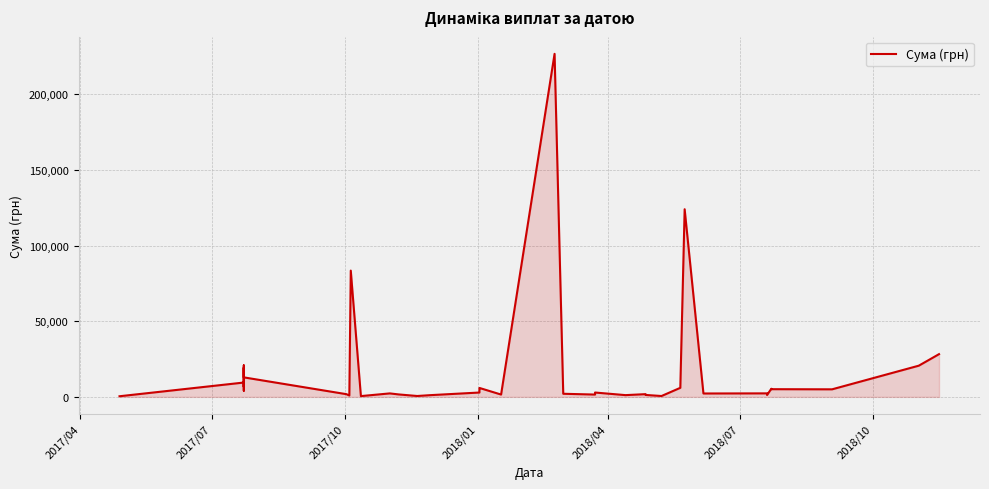

What is the greatest value displayed?

226685.1